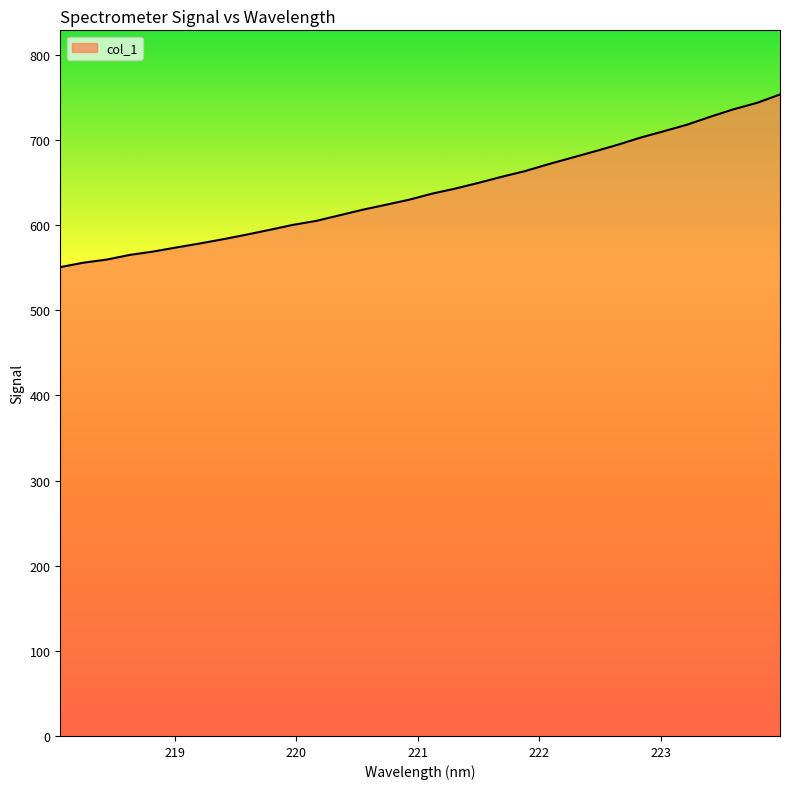

What is the minimum value shown in the chart?

550.8